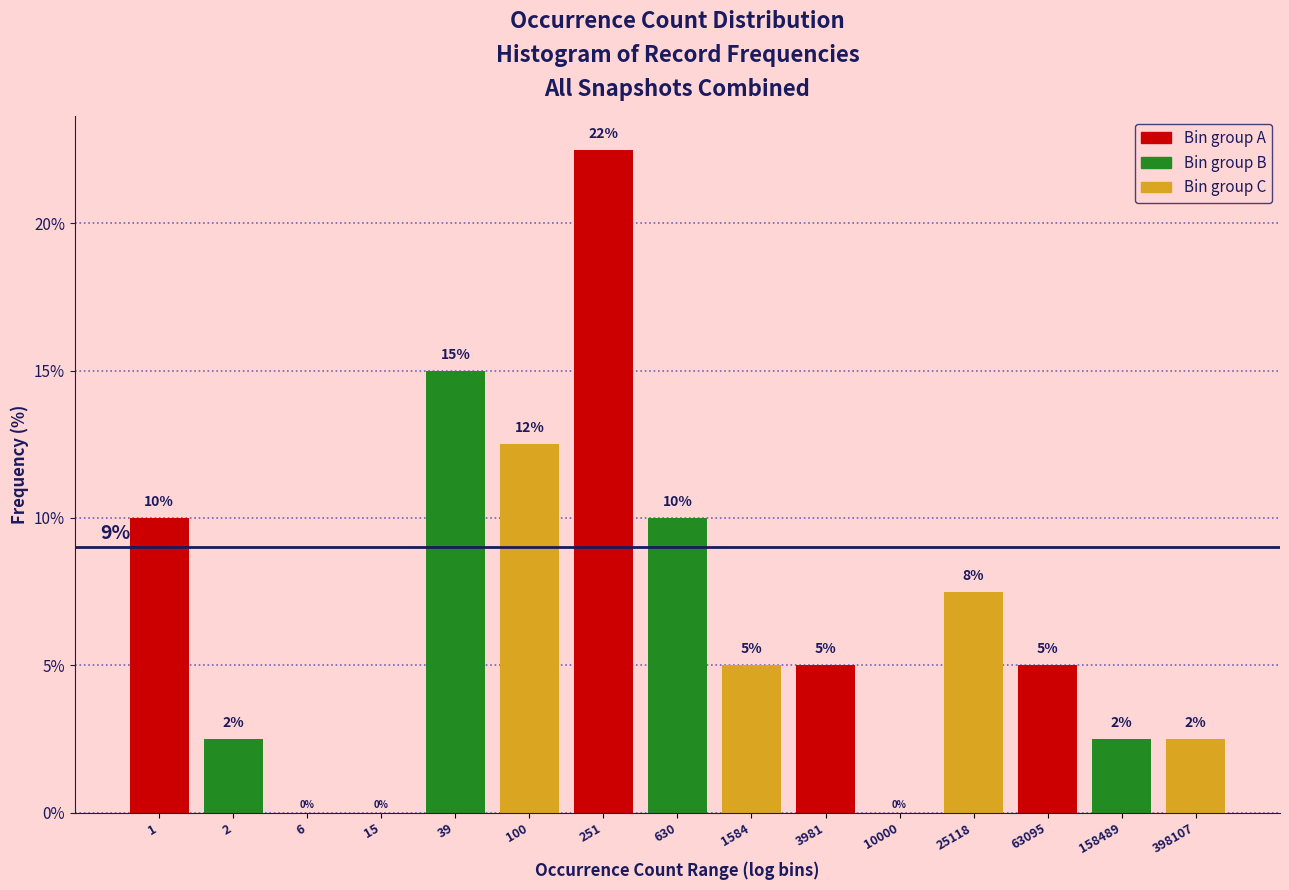

Which label corresponds to the largest value in the chart?

251